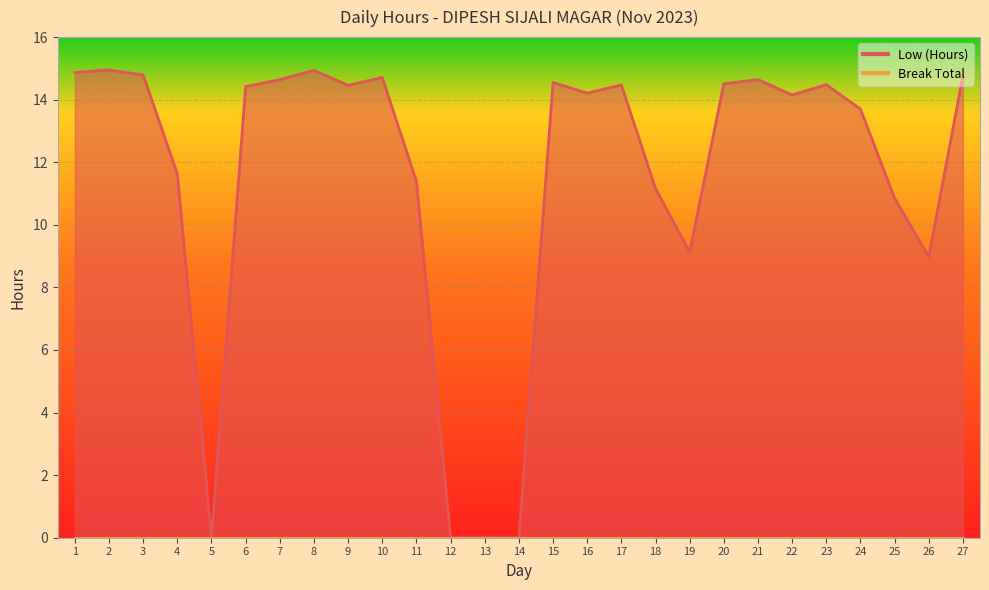

At which label is the value closest to 7?

26